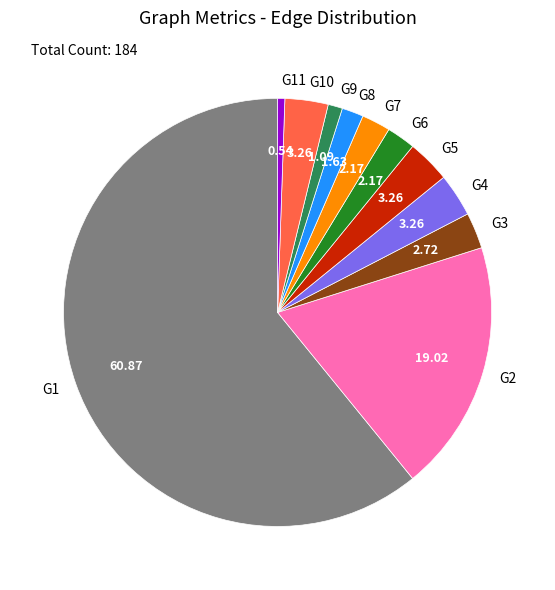

Which has a higher value, G1 or G3?

G1